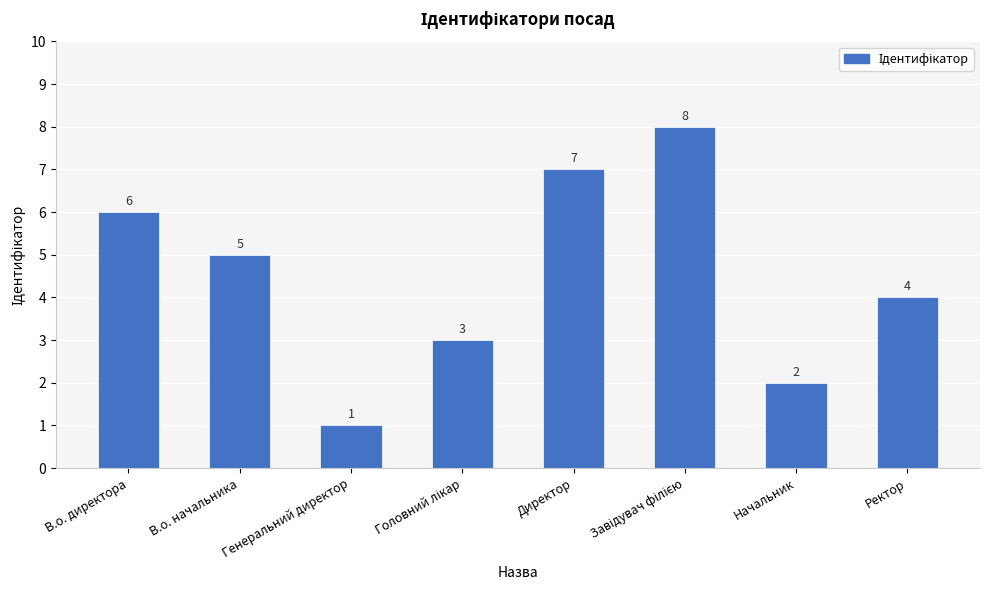

What is the greatest value displayed?

8